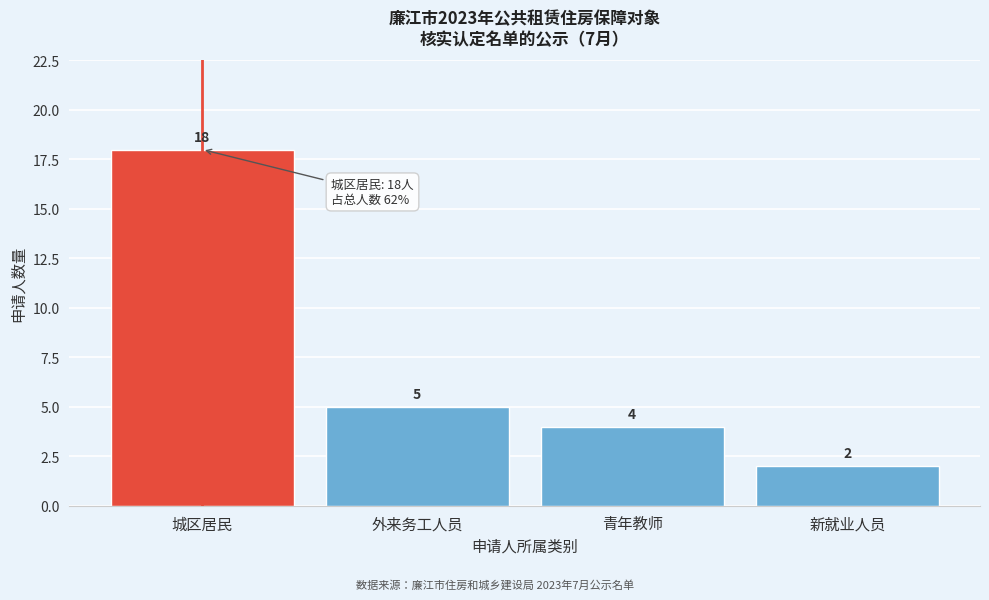

Reading left to right, what are all the values shown in this chart?

18	5	4	2